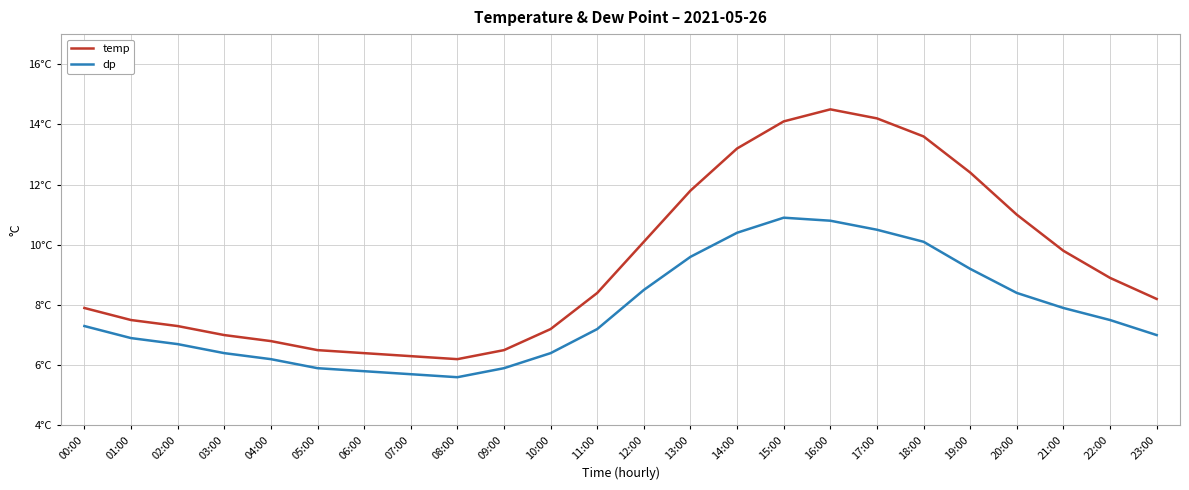

Does the chart have visible grid lines?

Yes